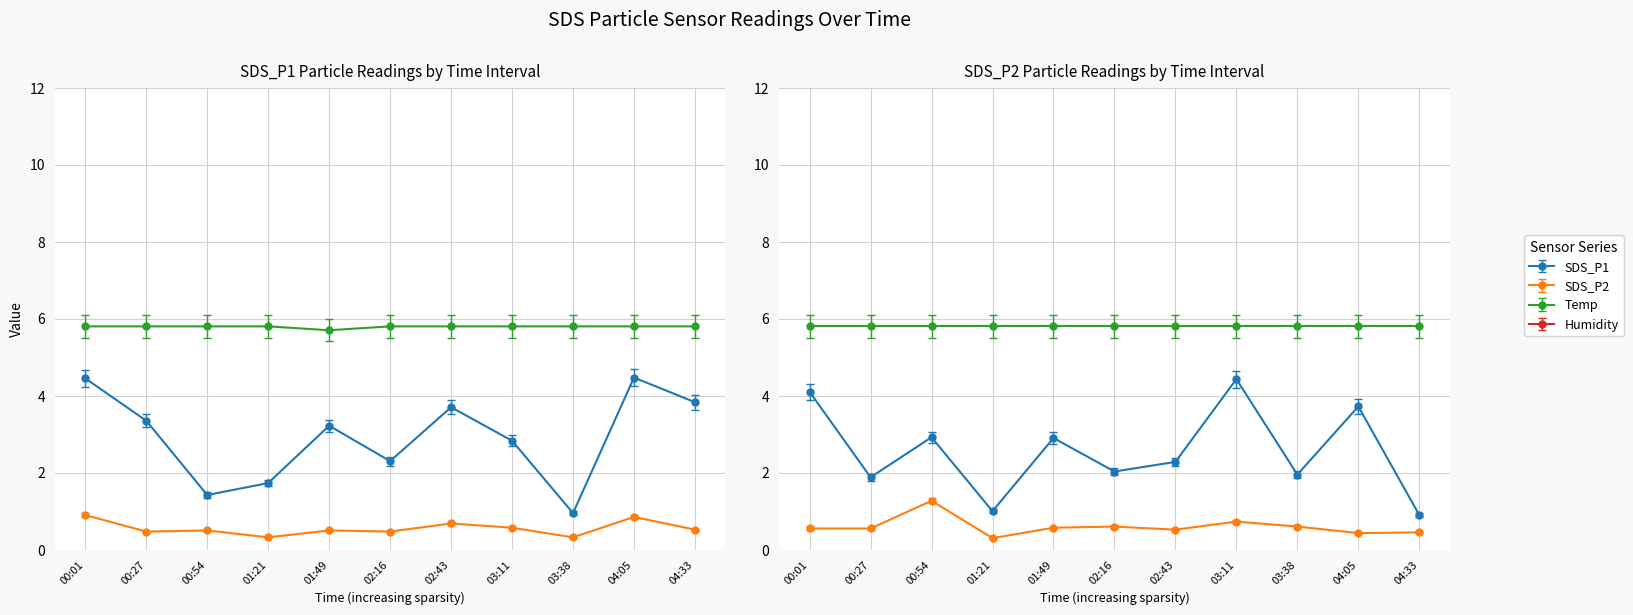

Rank the series by their maximum value, from lowest to highest.

SDS_P2, SDS_P1, Temp